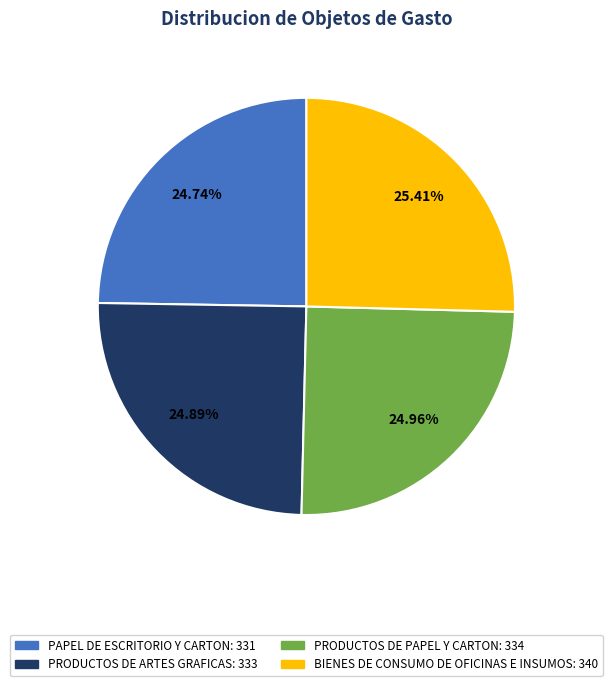

To the nearest percent, what is the average slice percentage?

25%